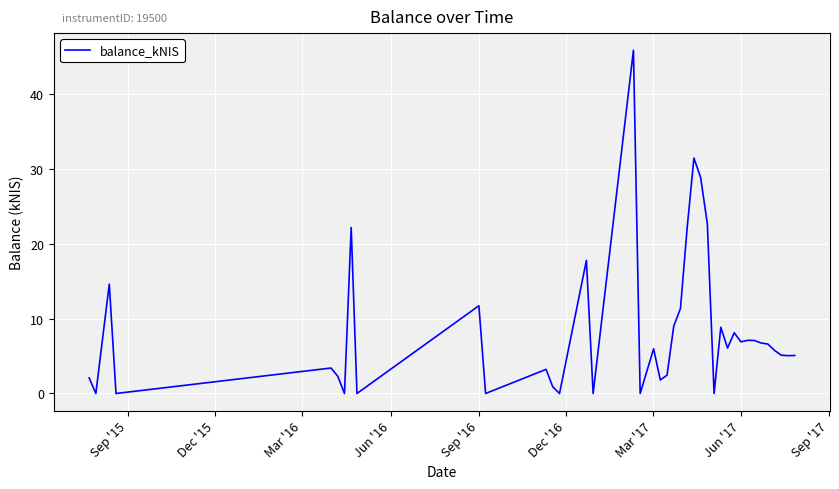

What is the difference between the maximum and minimum values?

45.8